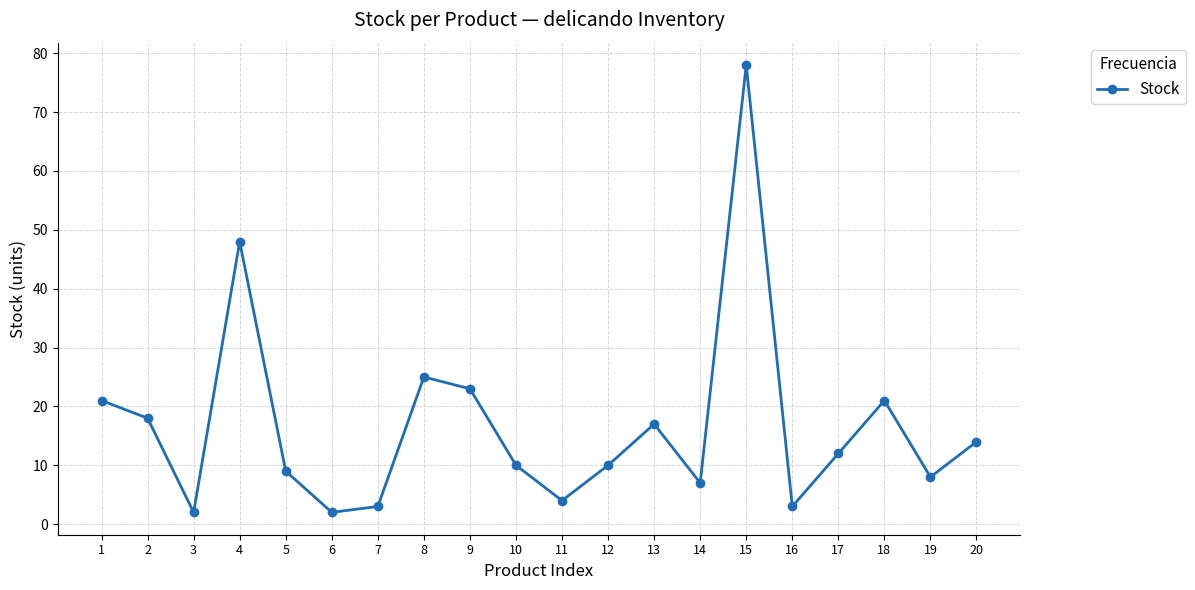

How many lines are shown in the chart?

1